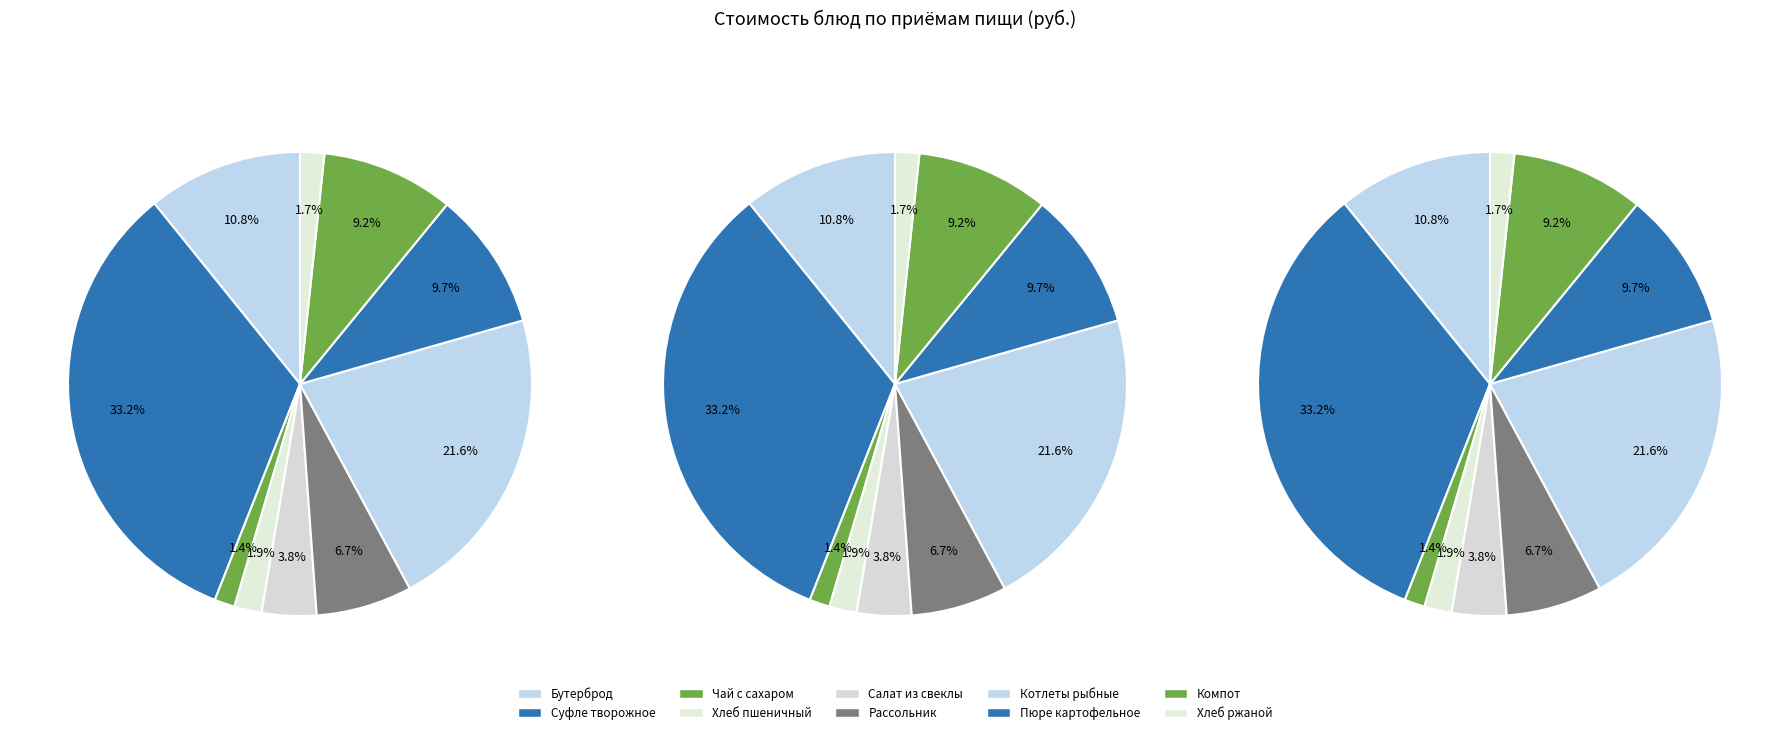

What percentage is NOT represented by Хлеб пшеничный?

98.1%